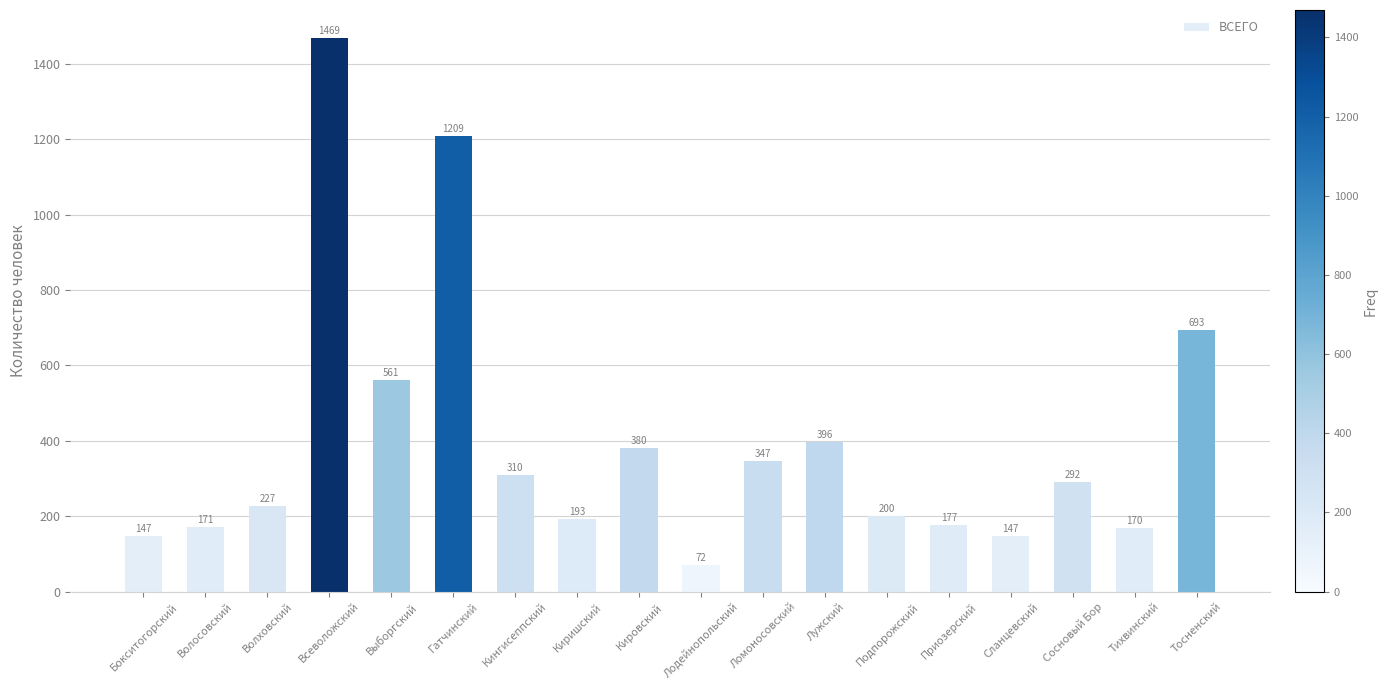

What is the label of the 11th bar from the right?

Киришский